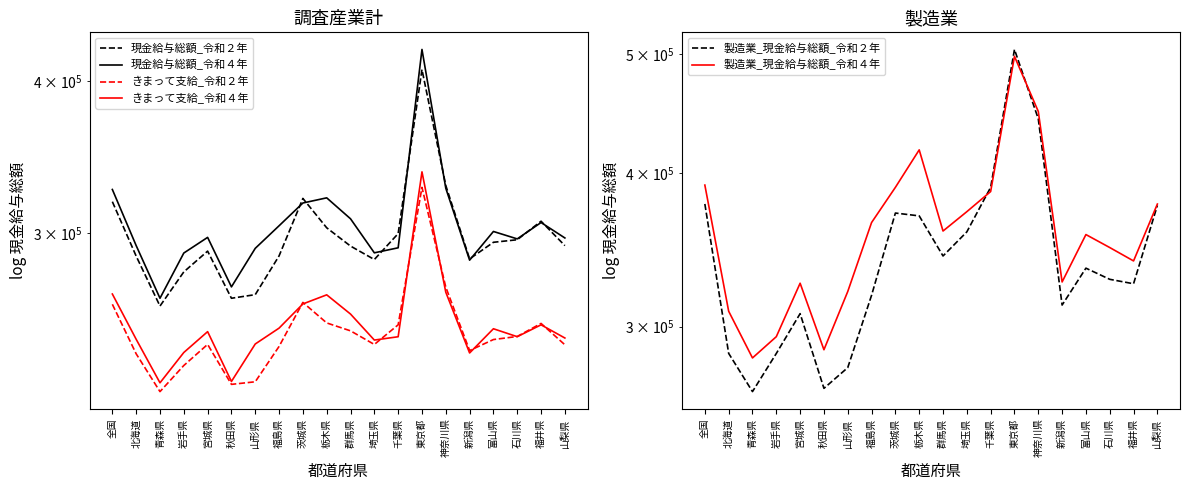

True or false: 製造業_現金給与総額_令和４年 and 現金給与総額_令和２年 intersect in this chart.

False